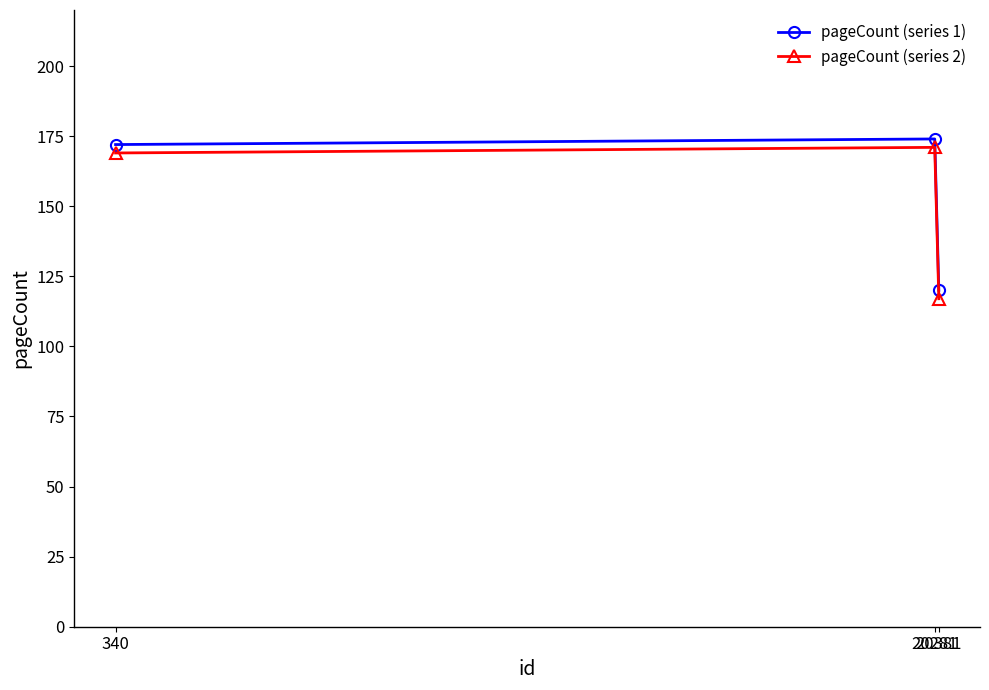

What is the sum of all pageCount (series 1) values?

466